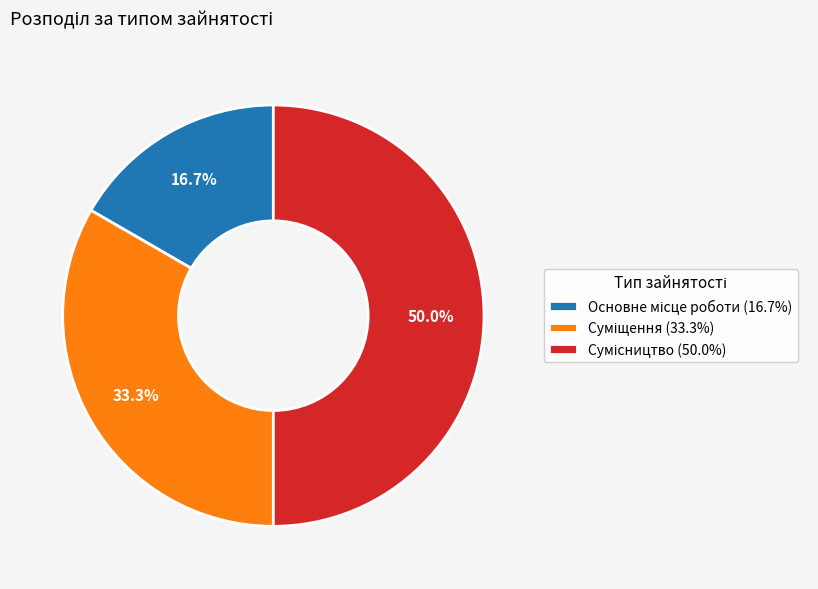

Is it true that Сумісництво is 42% of the pie?

False